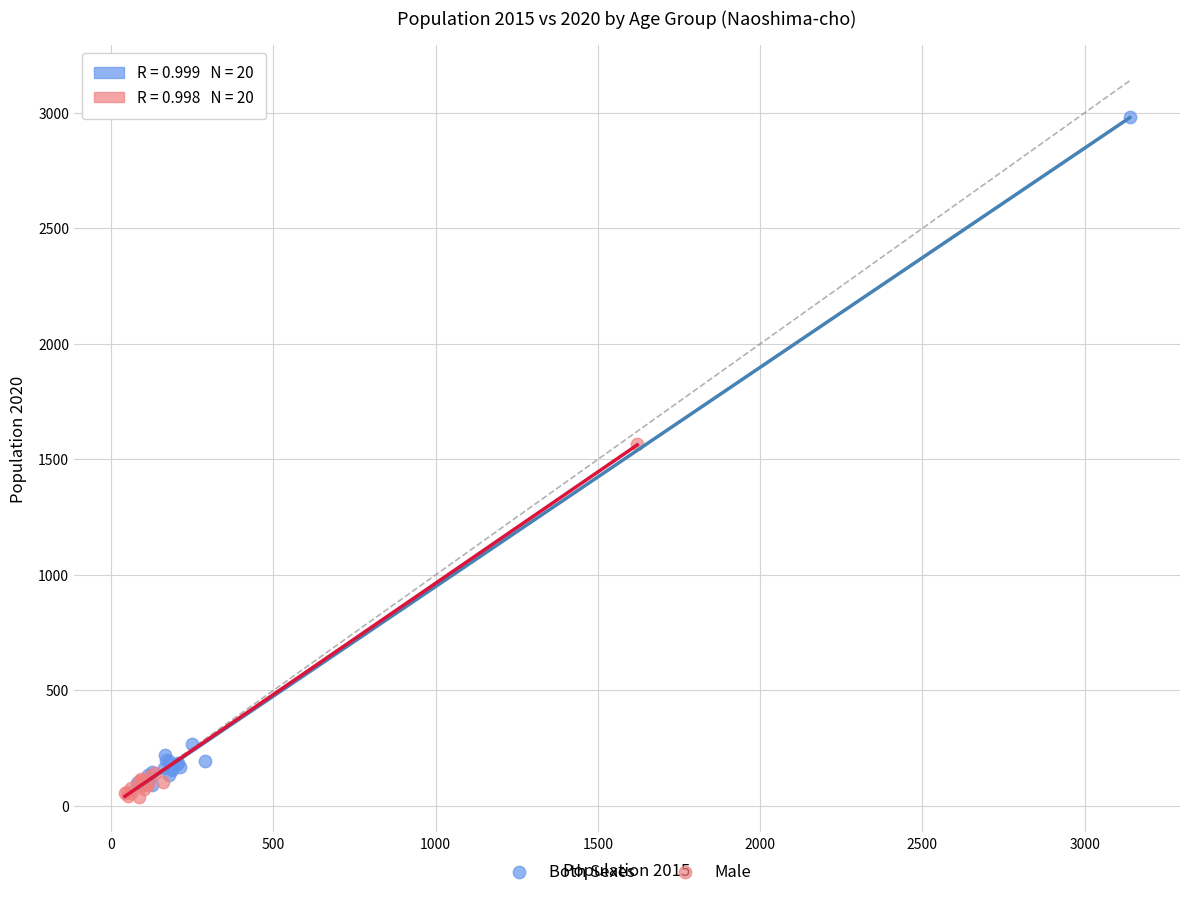

What are all the series names shown in the legend?

Both Sexes, Male